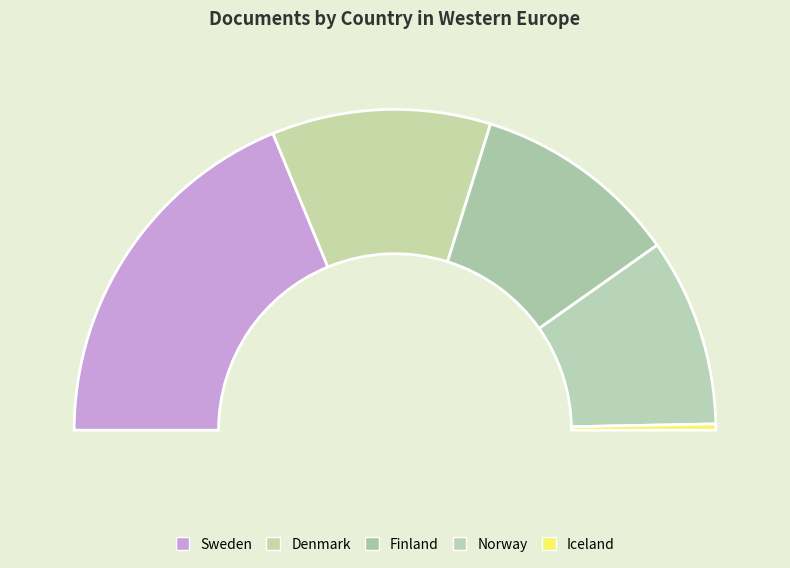

What is the ratio of the value at Finland to the value at Denmark?

0.9